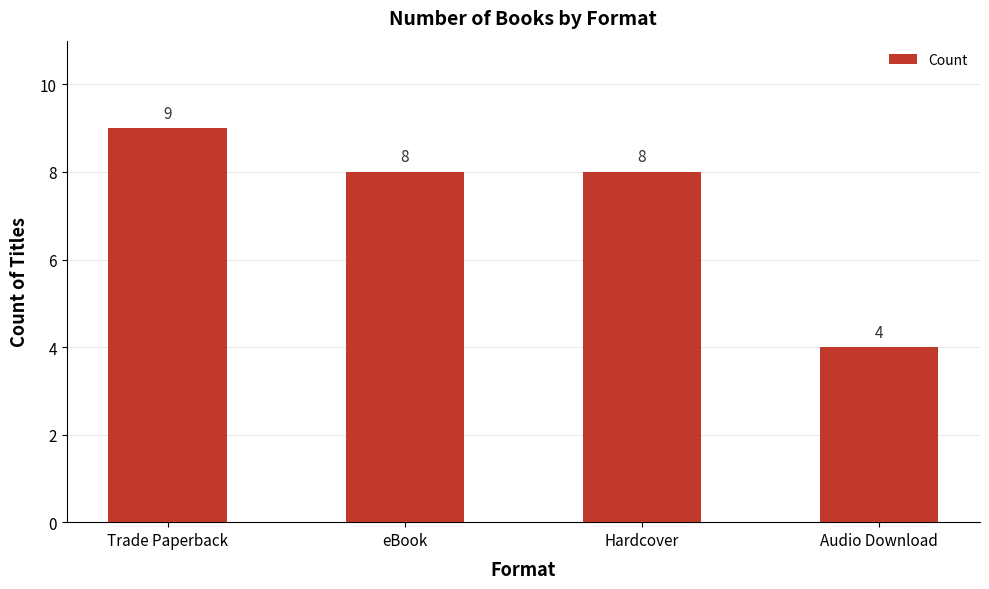

What is the label of the 4th bar from the right?

Trade Paperback